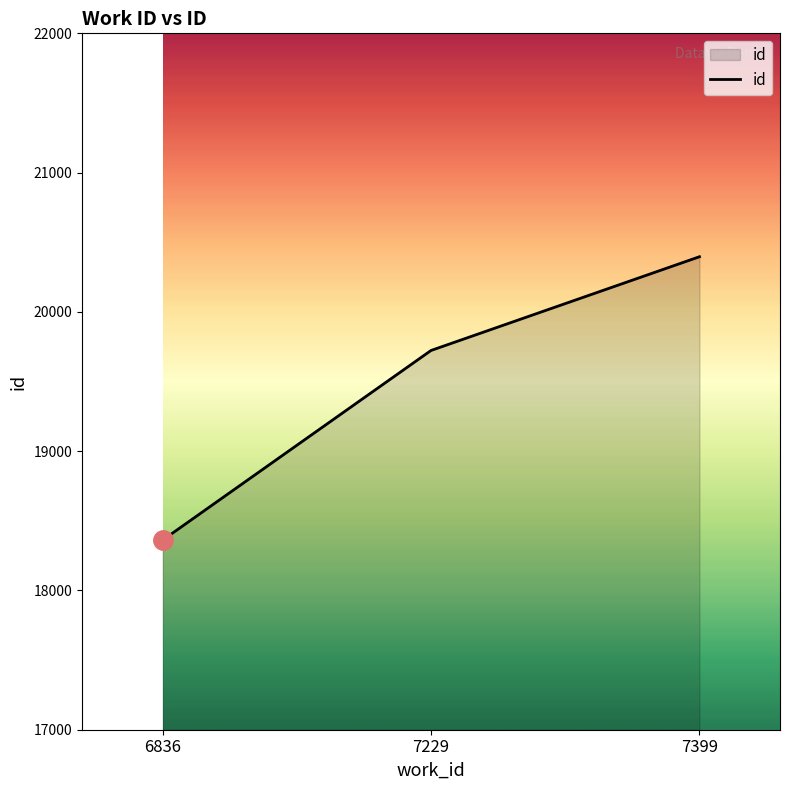

The chart shows a value of 32052 at 7399. True or false?

False